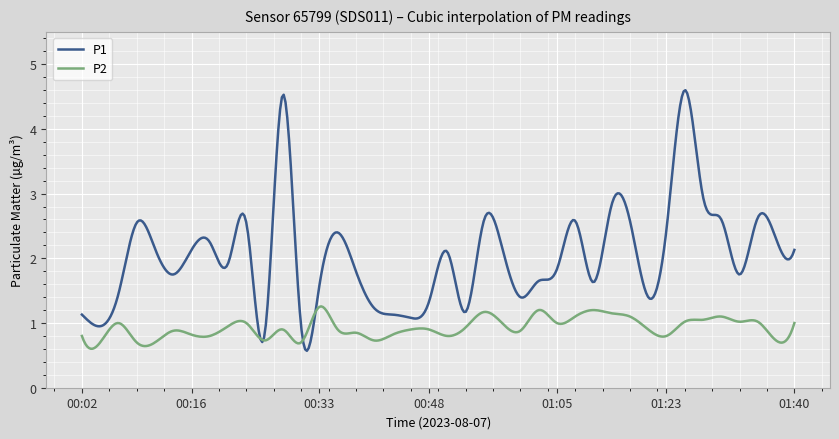

What is the maximum value for P2?

1.3